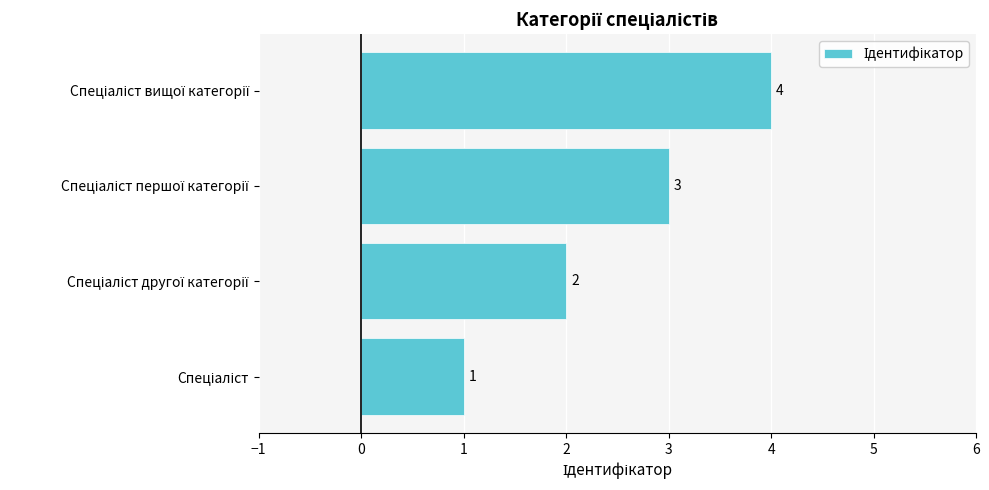

What is the difference between the maximum and minimum values?

3